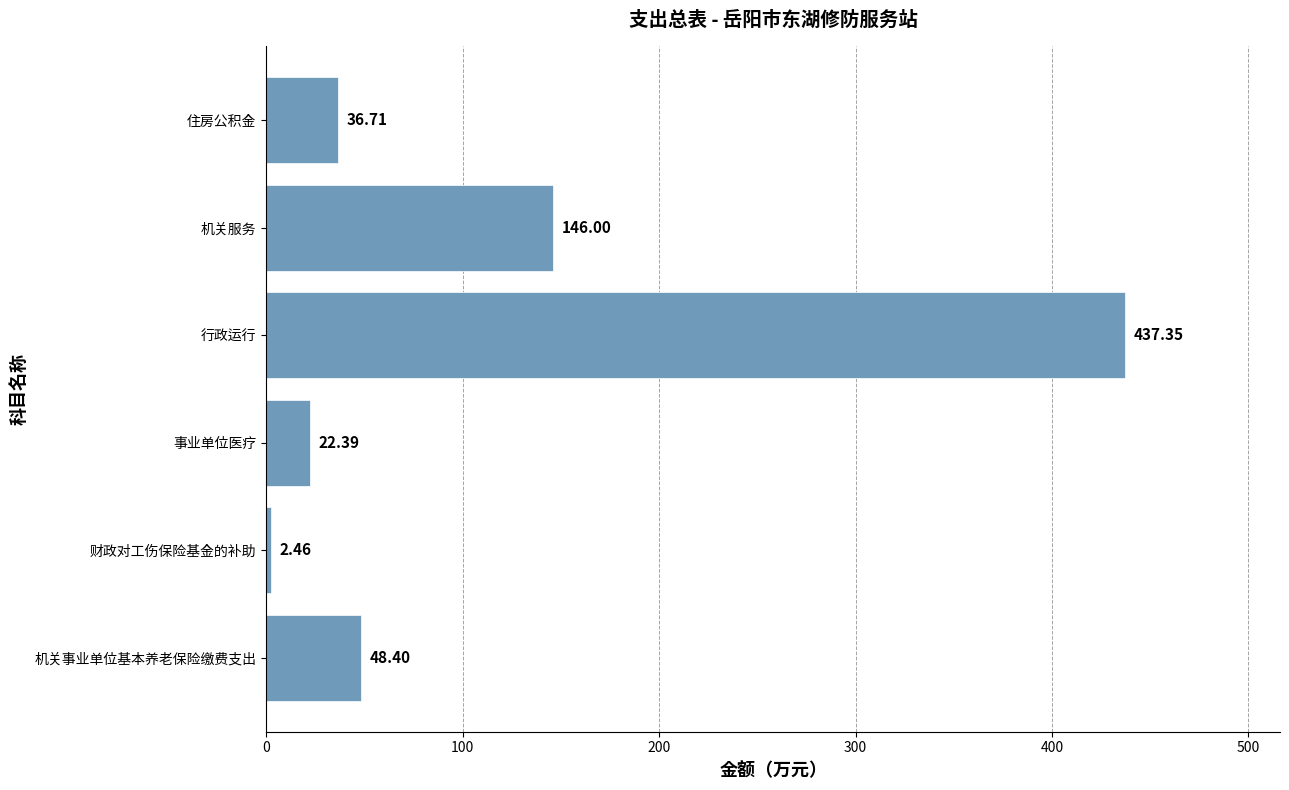

Are the bars grouped side by side (vs. stacked)?

No